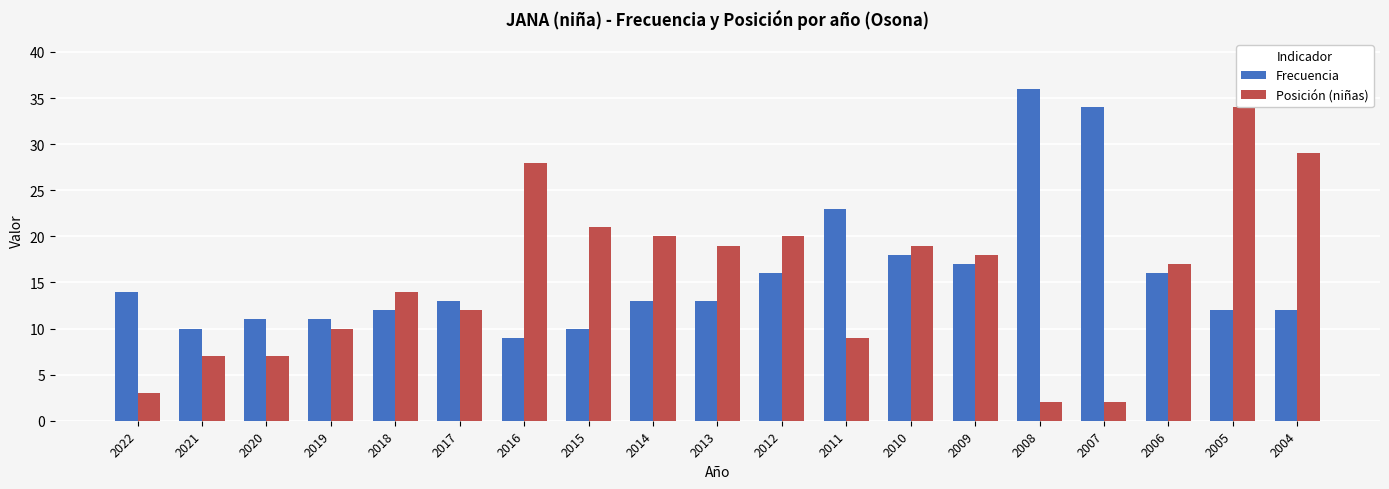

Read the Posición (niñas) value at 2017, to the nearest 10.

10